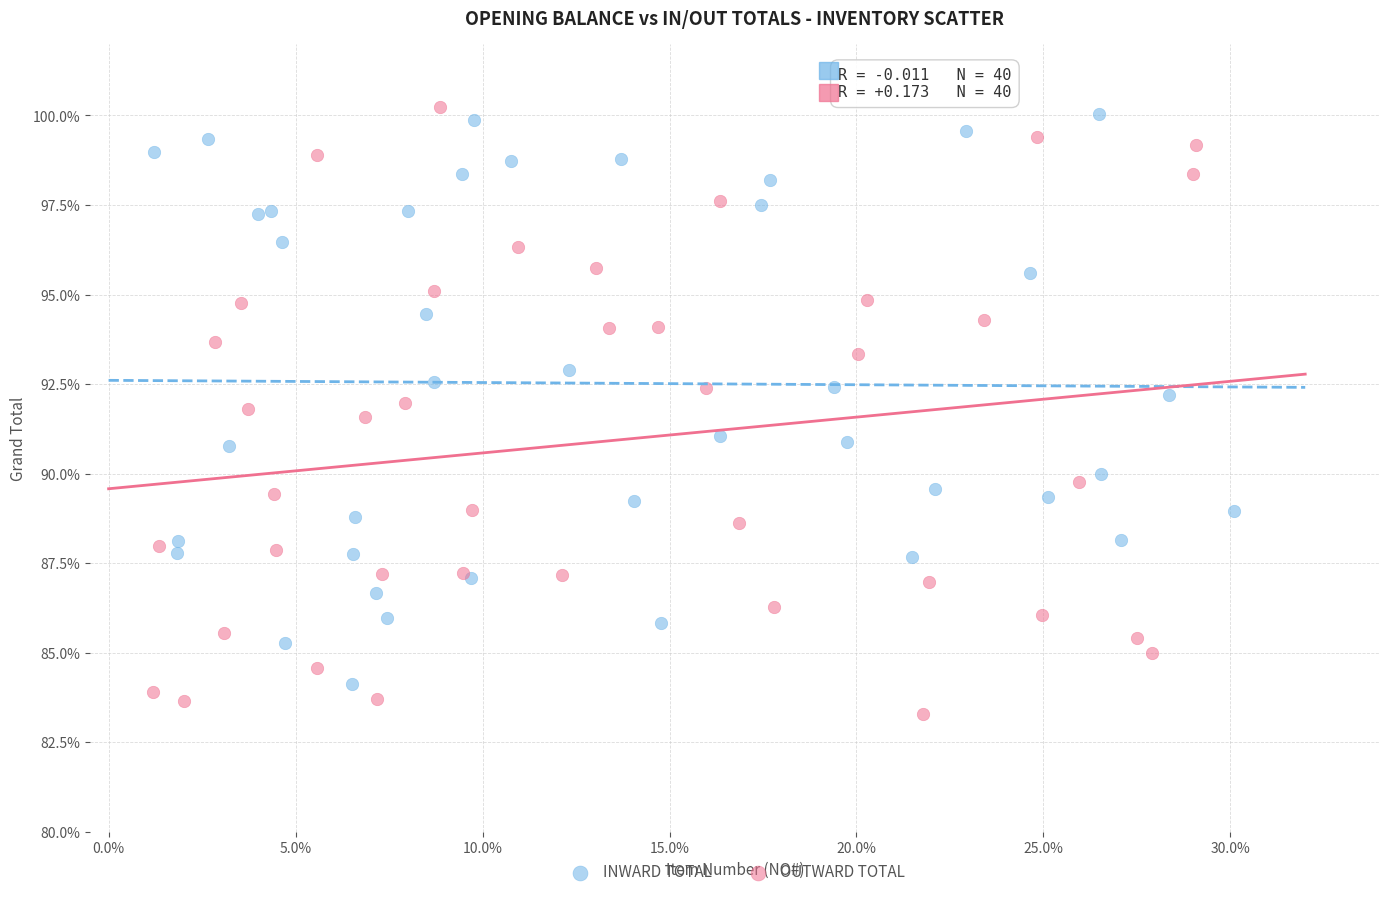

Which series has the widest spread of Y values?

OUTWARD TOTAL